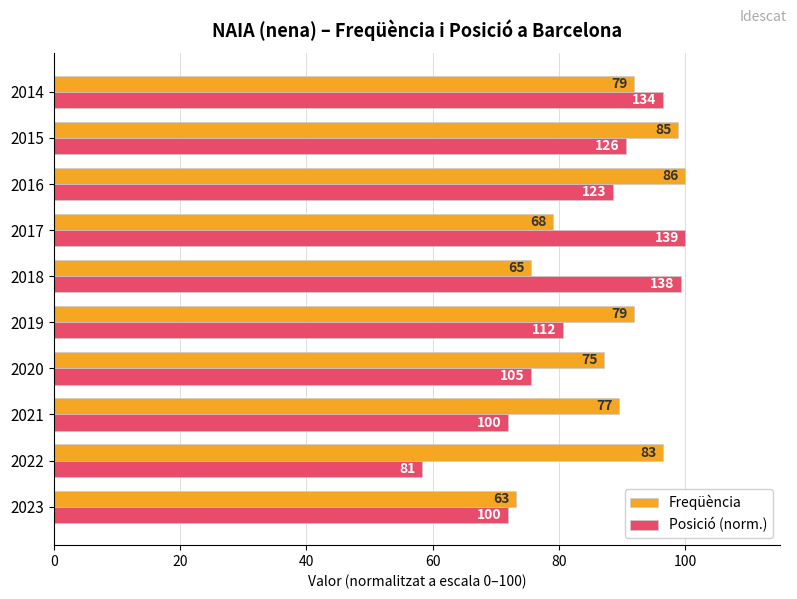

Reading left to right, what are all the values shown in this chart?

Freqüència: 73.3	96.5	89.5	87.2	91.9	75.6	79.1	100.0	98.8	91.9
Posició (norm.): 71.9	58.3	71.9	75.5	80.6	99.3	100.0	88.5	90.6	96.4